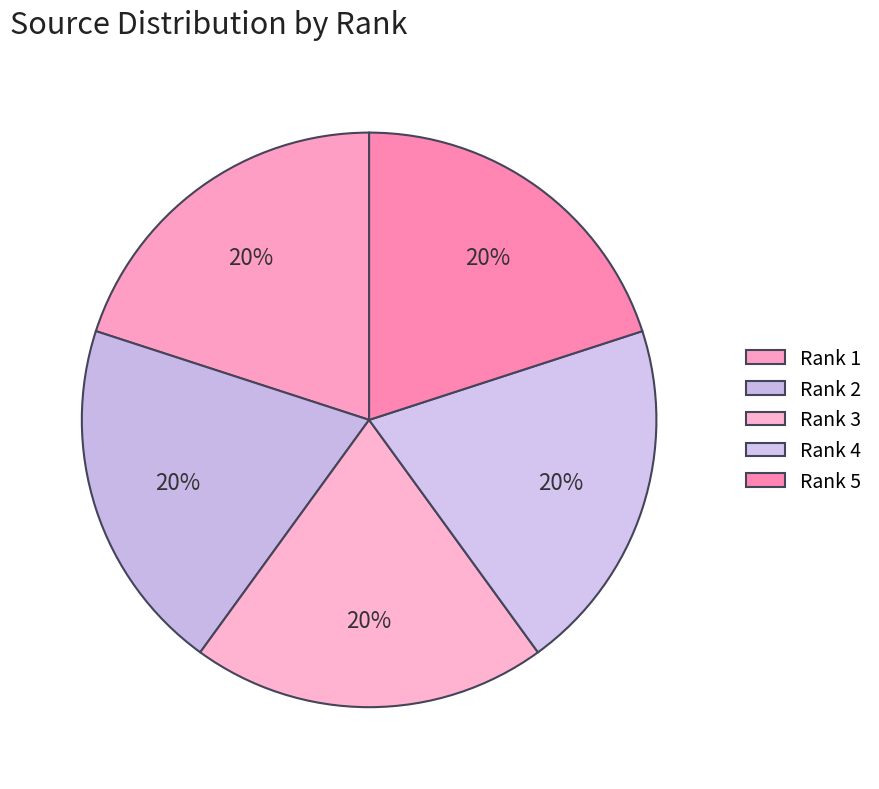

What is the ratio of the value at Rank 4 to the value at Rank 1?

1.0